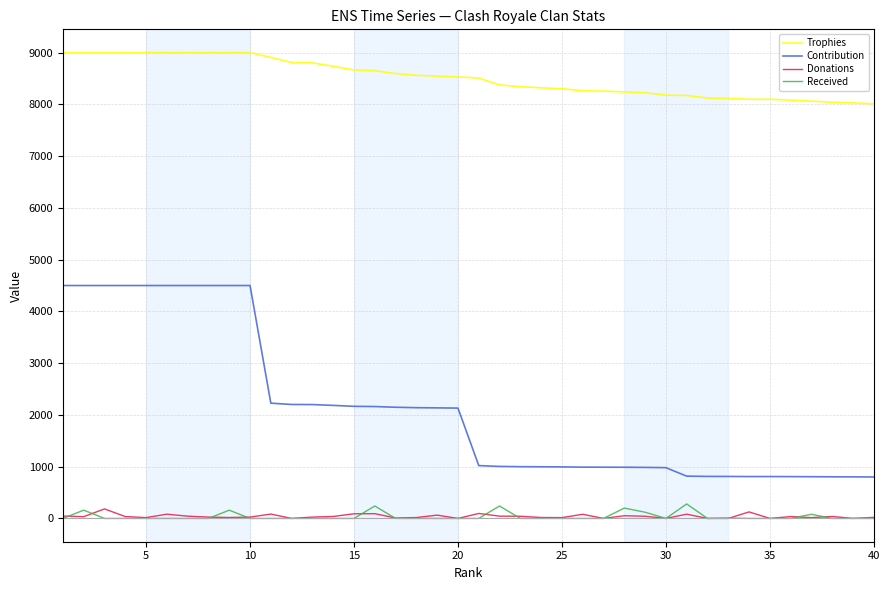

True or false: Trophies and Donations intersect in this chart.

False